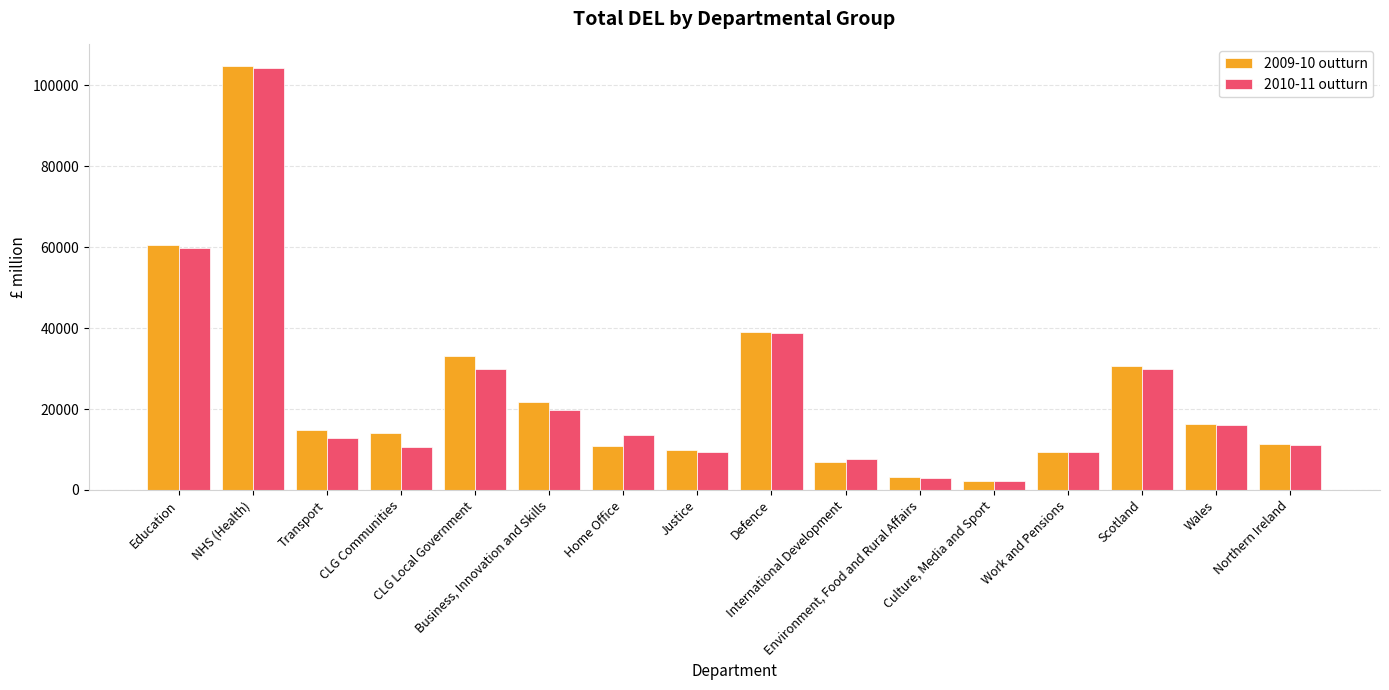

Which series has the largest range (max minus min)?

2009-10 outturn